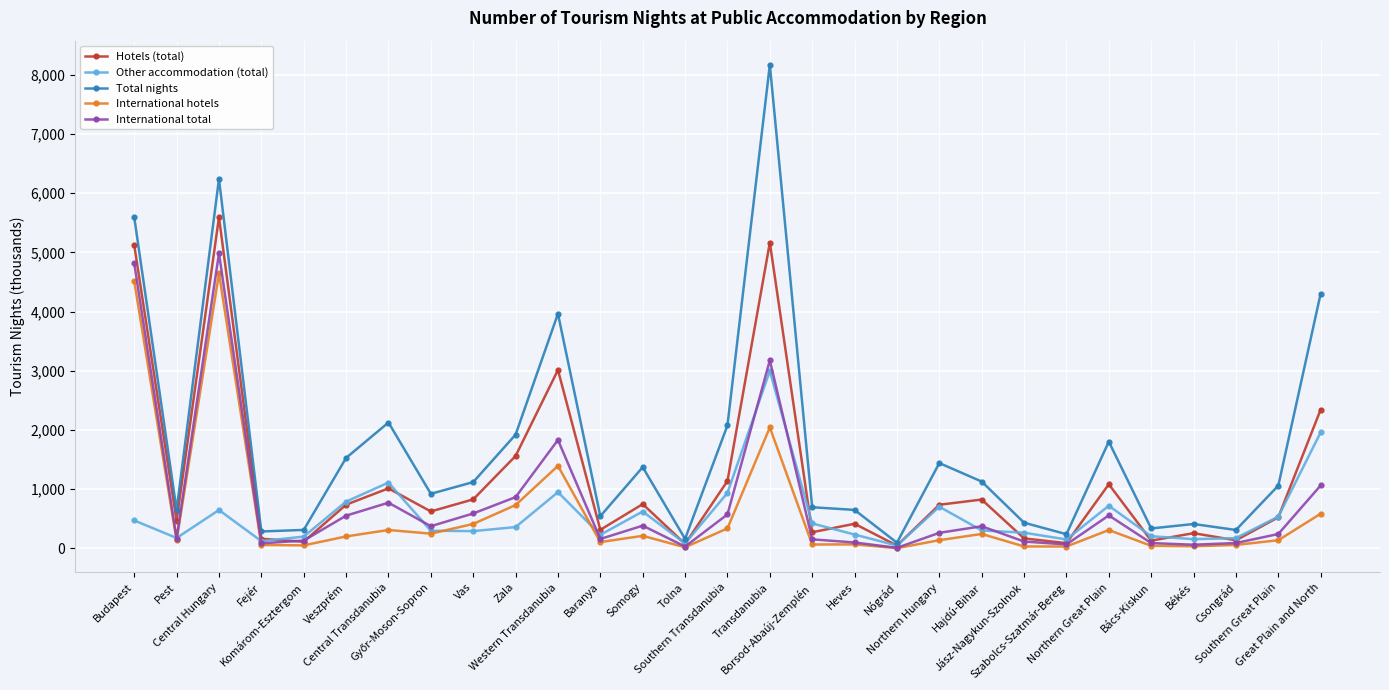

The International hotels series shows 586 at Great Plain and North. True or false?

True